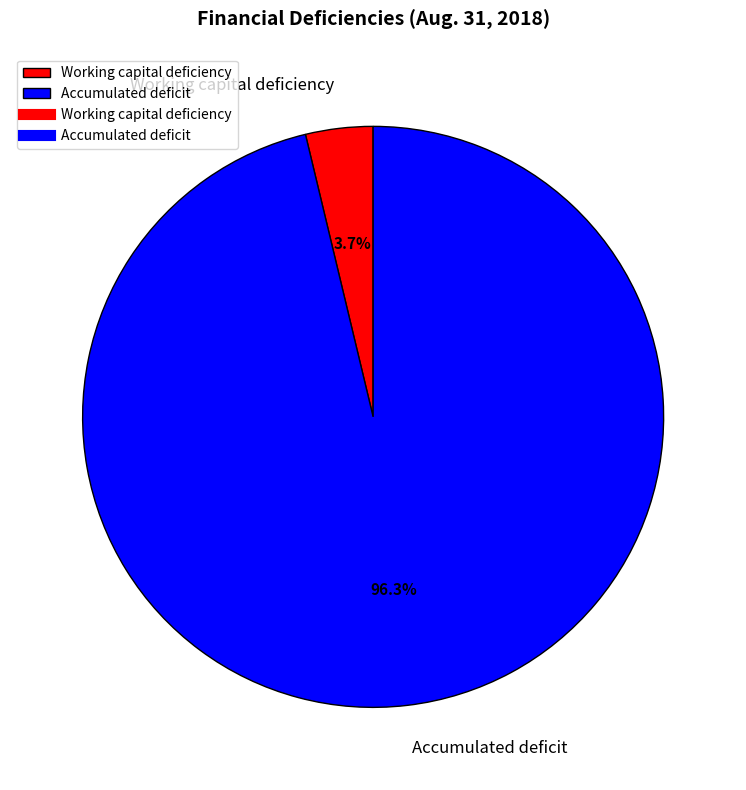

Do Working capital deficiency and Accumulated deficit together represent more than half of the pie?

Yes